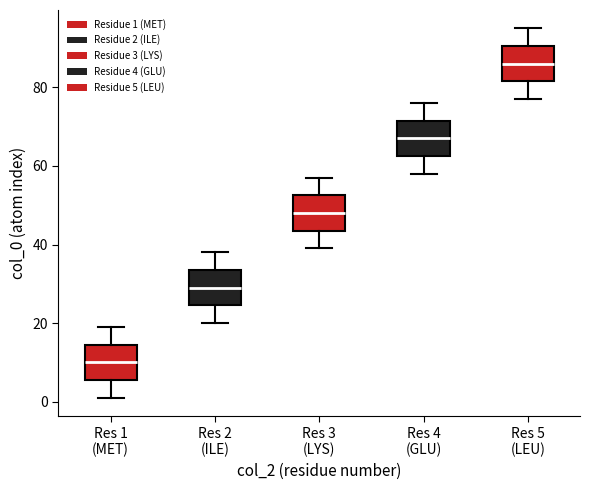

Where does the upper whisker of the box for Res 3 (LYS) end on the y-axis? The values are not printed on the chart, so give them approximately, as read against the axis.

58